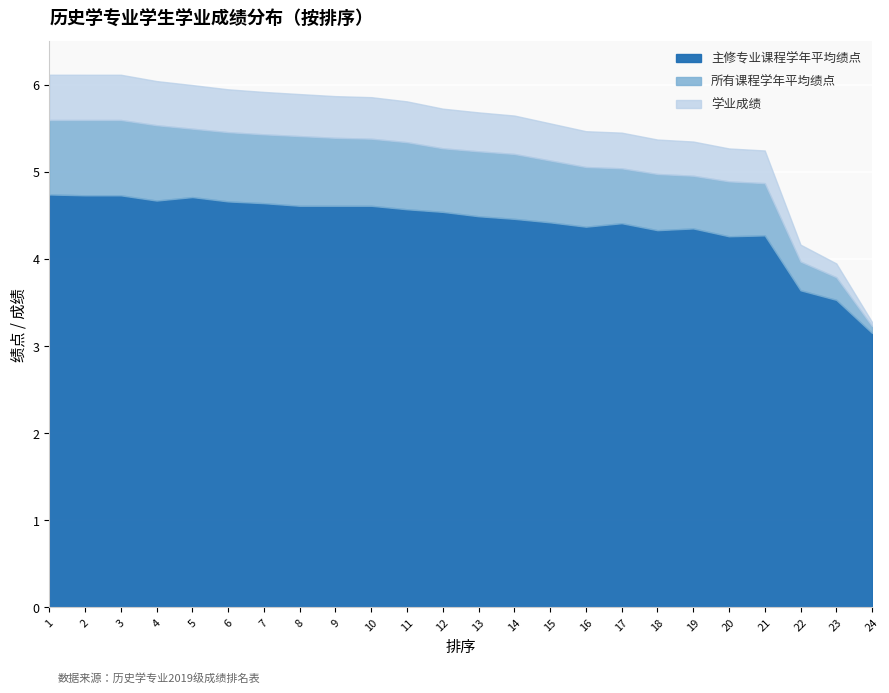

Which category has the lowest value across all series?

24